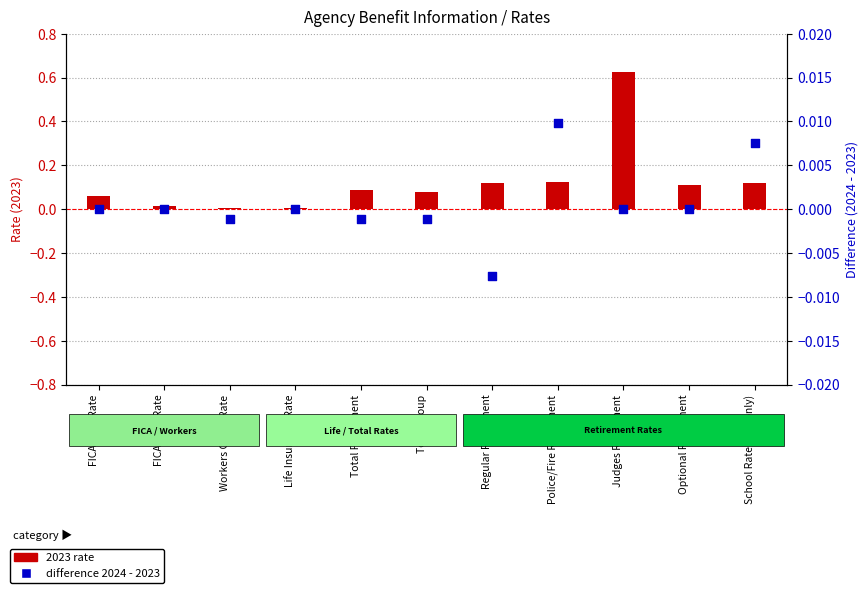

What are all the series names shown in the legend?

2023 rate, Difference 2024-2023